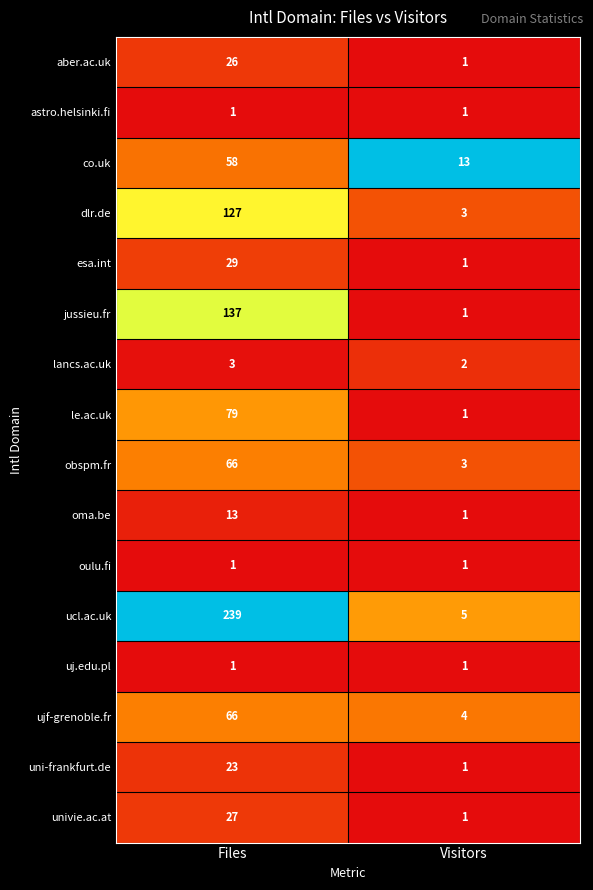

Which category has the highest value in the ujf-grenoble.fr series?

Files